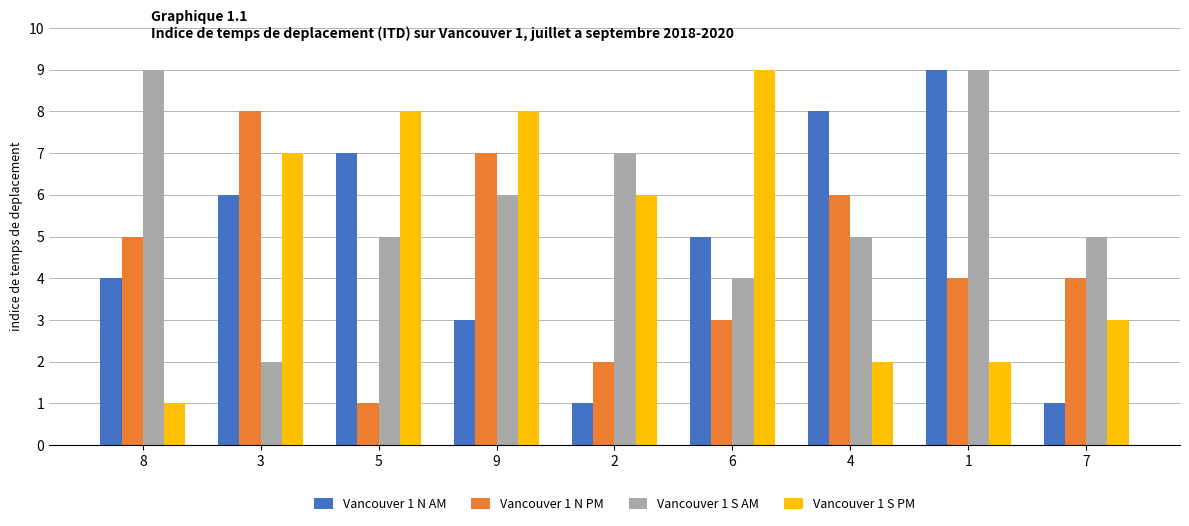

True or false: Vancouver 1 S AM has a value of 3 at 3.

False